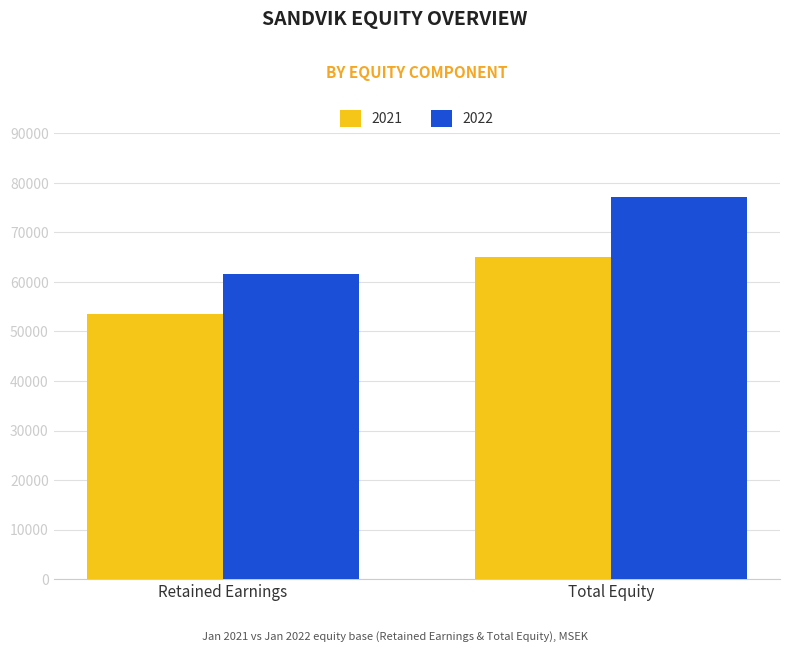

Rank the series at Retained Earnings from lowest to highest value.

2021, 2022